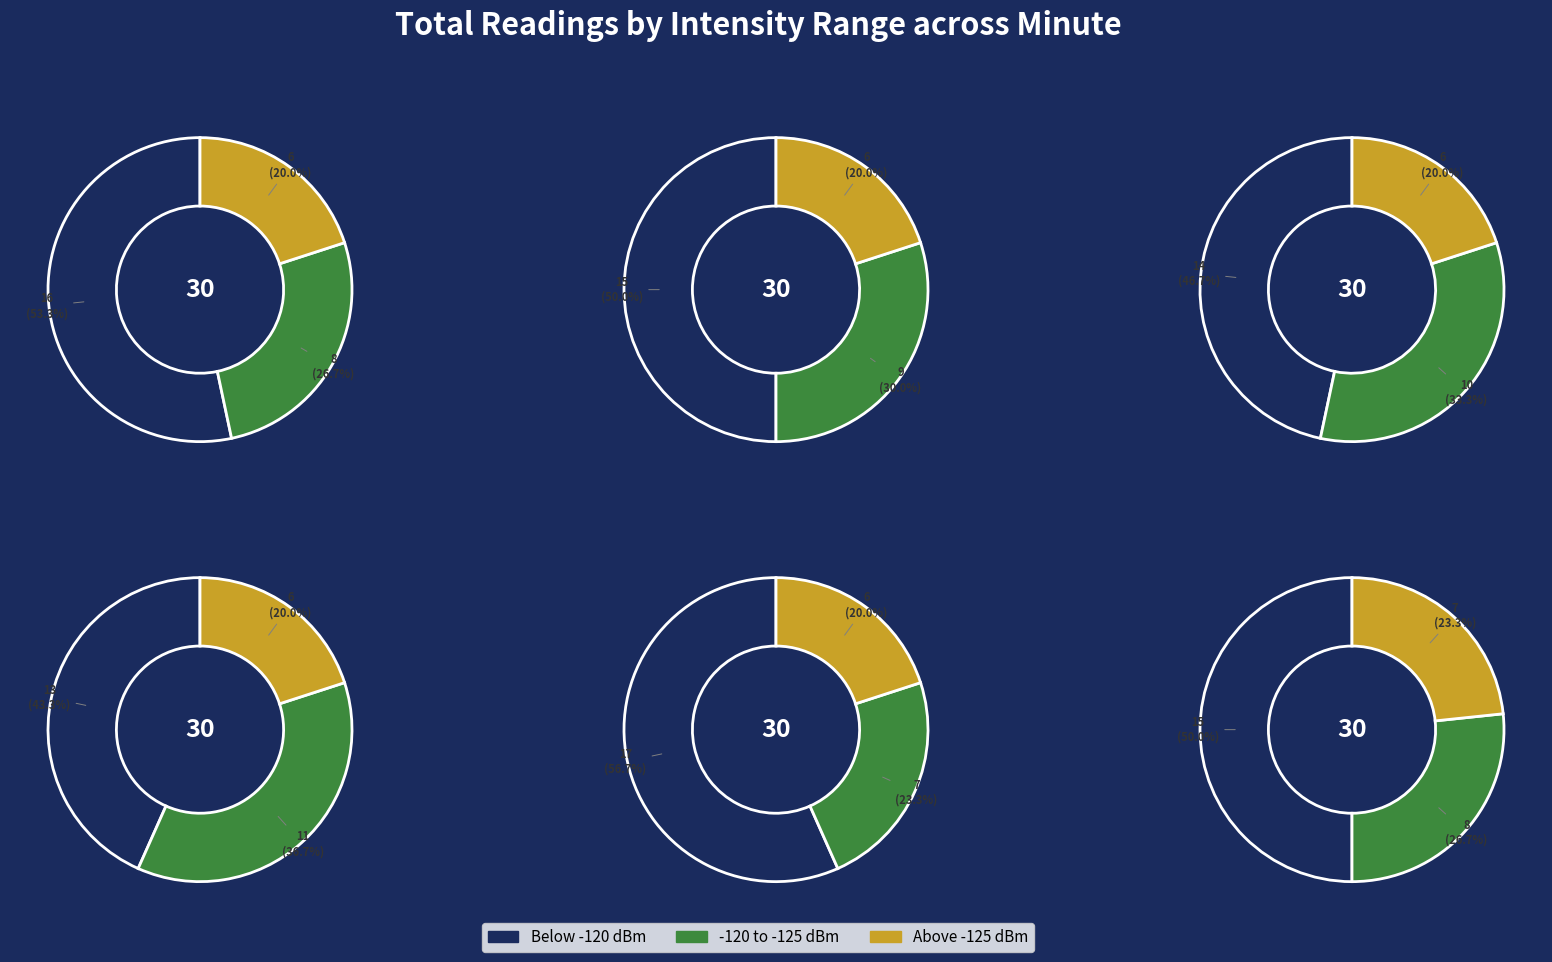

Does minute 1 represent more than half of the total?

No